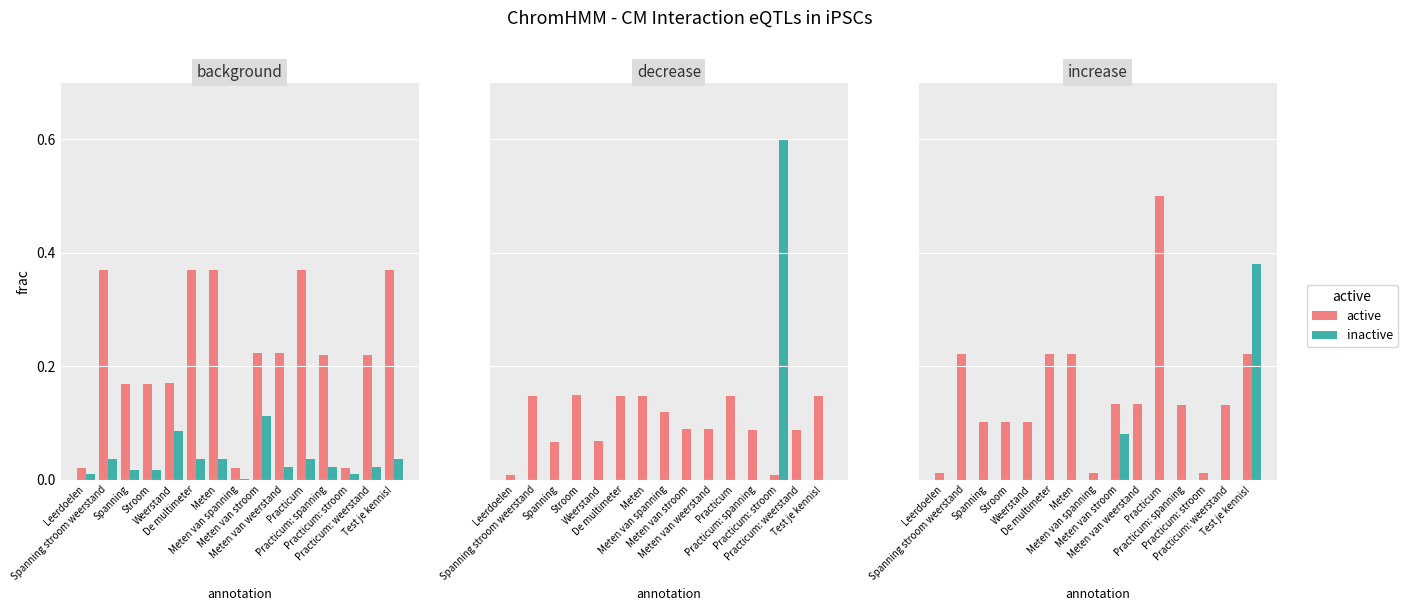

Which category has the highest value in the active series?

Practicum